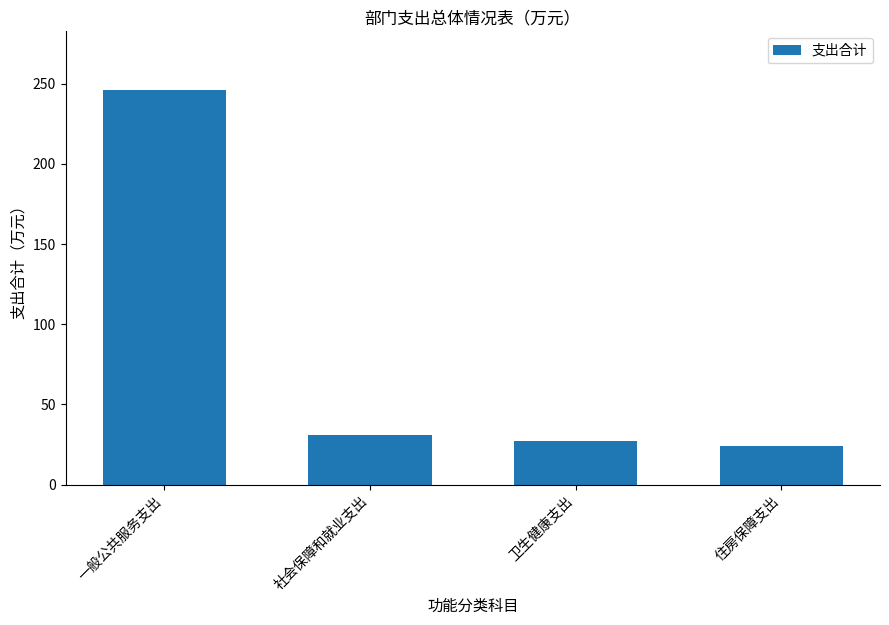

Is it true that the value at 住房保障支出 is 24.0?

True